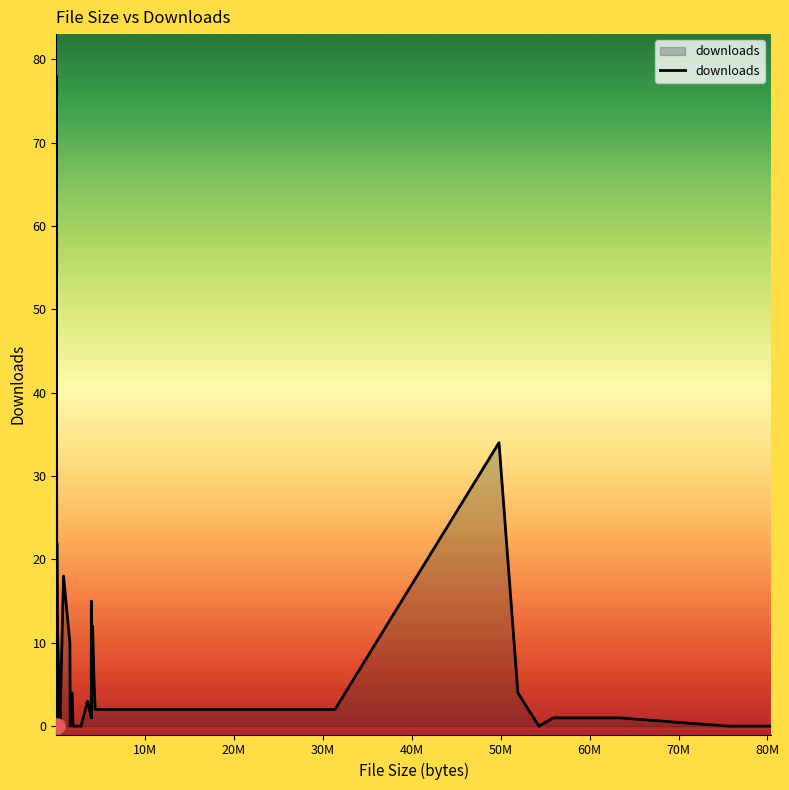

What is the greatest value displayed?

78